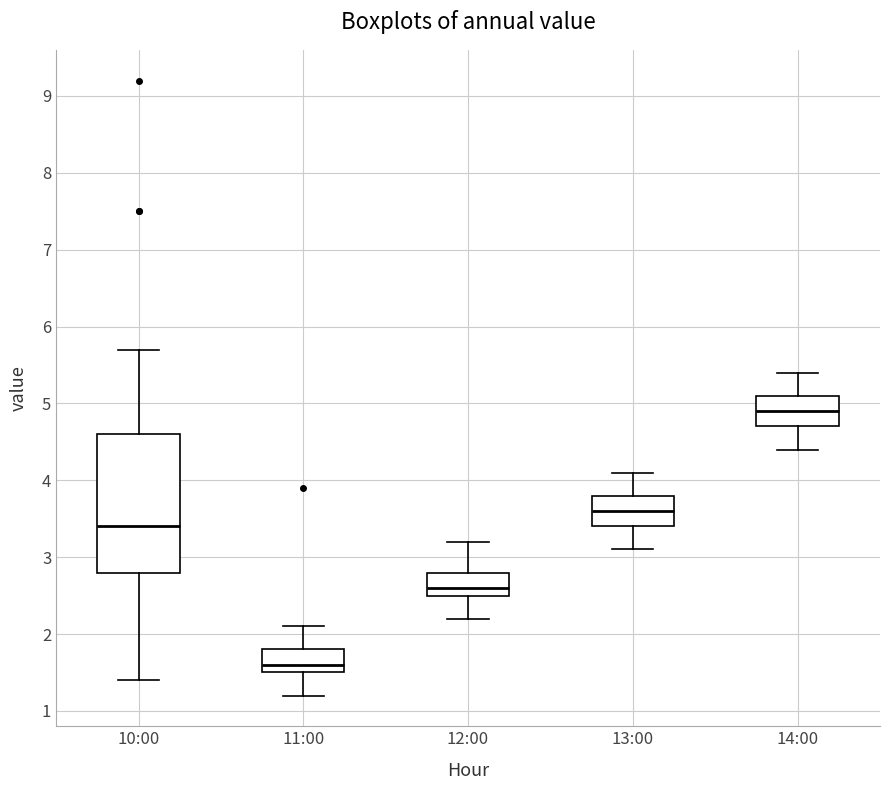

Which box's median line is the lowest?

11:00